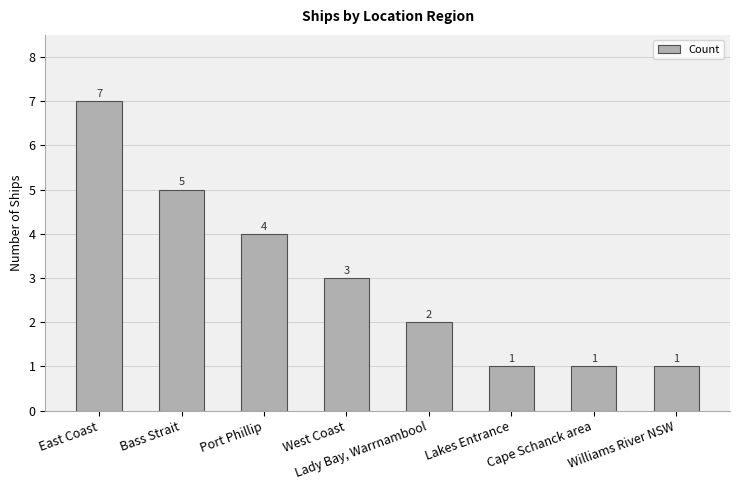

What is the difference between the second highest and minimum values?

4